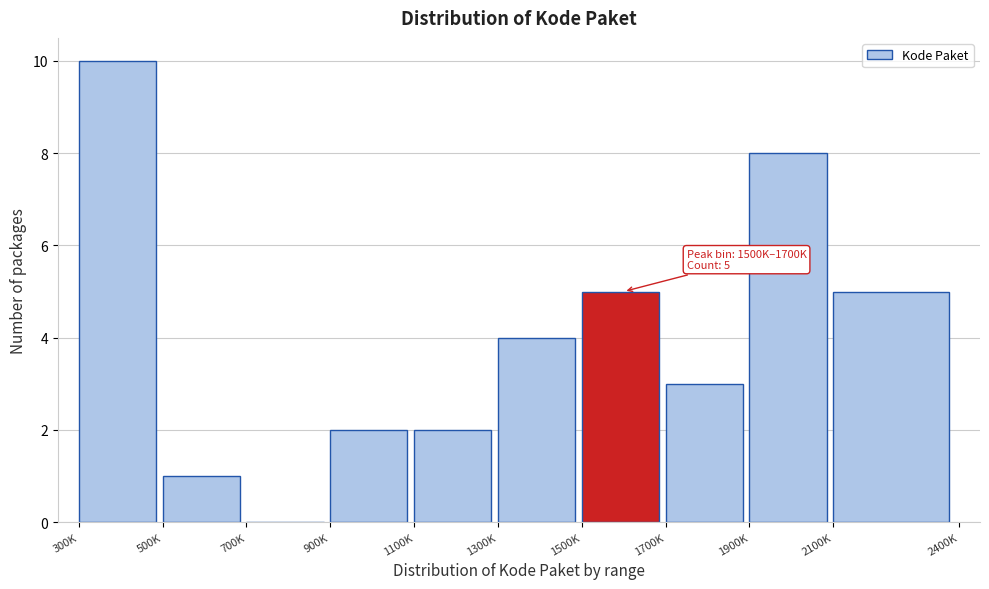

Reading right to left, extract all data points from this chart.

2100K=5	1900K=8	1700K=3	1500K=5	1300K=4	1100K=2	900K=2	700K=0	500K=1	300K=10